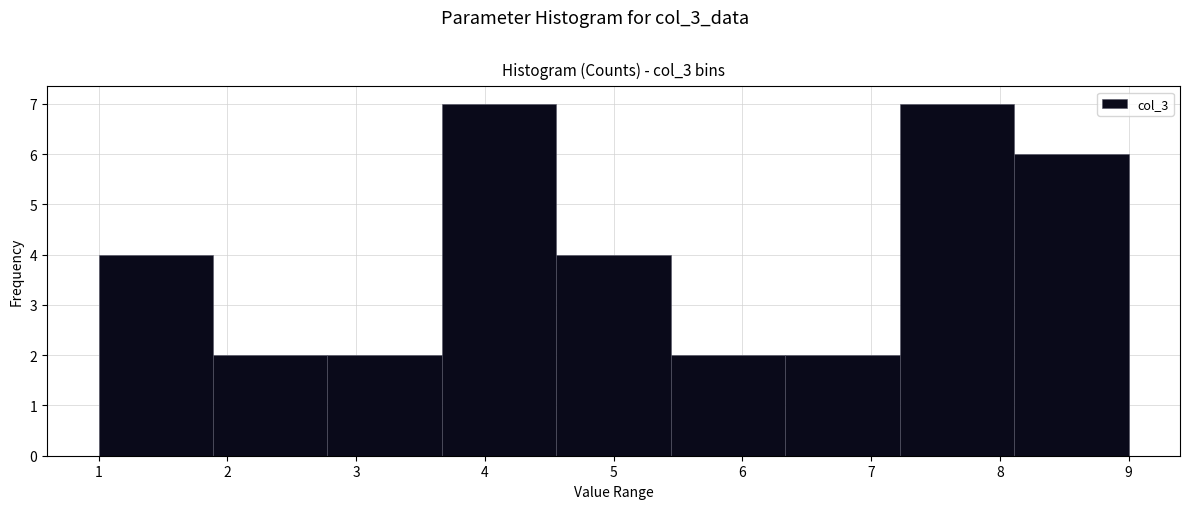

Reading left to right, list every bar in this chart as the range it spans on the x-axis followed by its height. Neither the bar edges nor the heights are printed on the chart, so give them approximately, as read against the axes.

1.0 to 1.9: 4
1.9 to 2.8: 2
2.8 to 3.7: 2
3.7 to 4.6: 7
4.6 to 5.4: 4
5.4 to 6.3: 2
6.3 to 7.2: 2
7.2 to 8.1: 7
8.1 to 9.0: 6